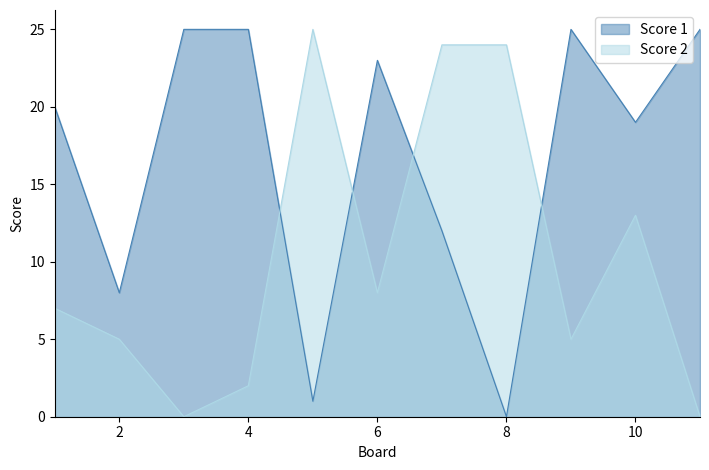

How many positive values does the Score 2 series have?

9